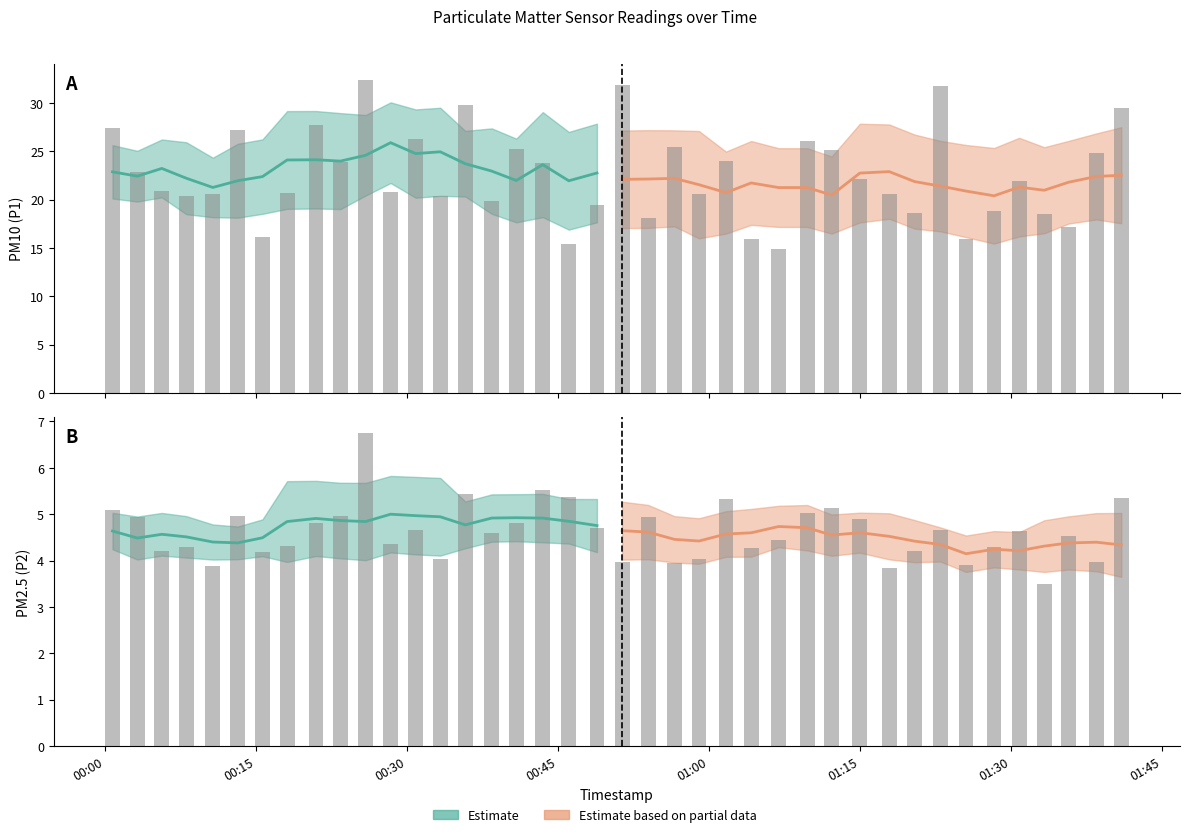

What is the average value of the P1 series?

22.6